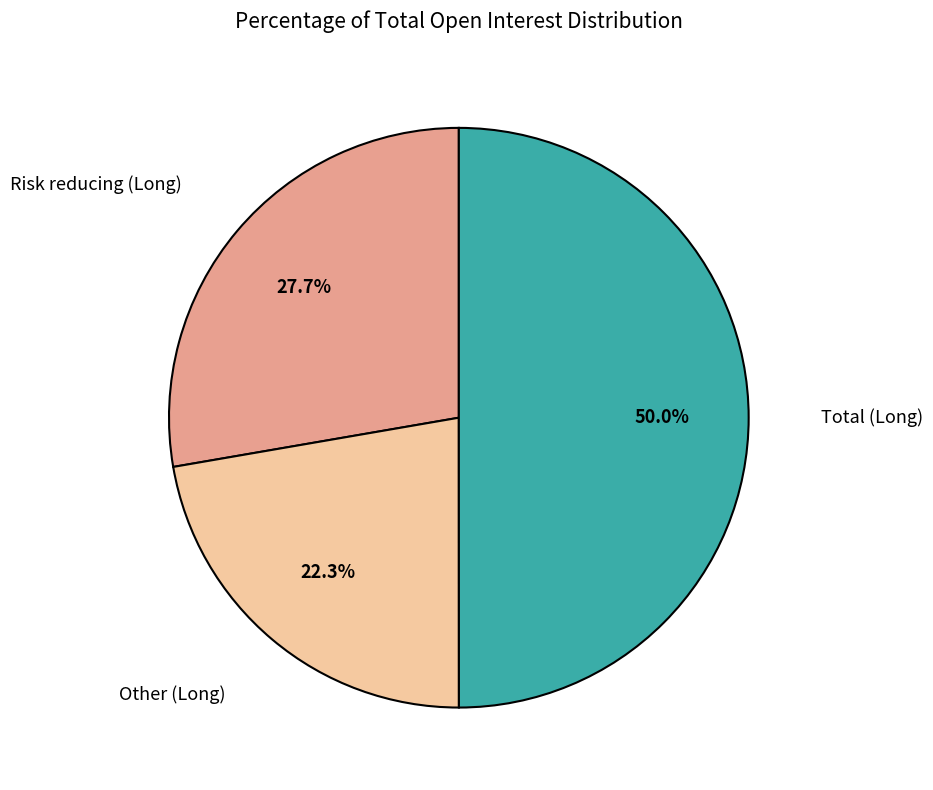

Does Other (Long) account for over 50% of the chart?

No